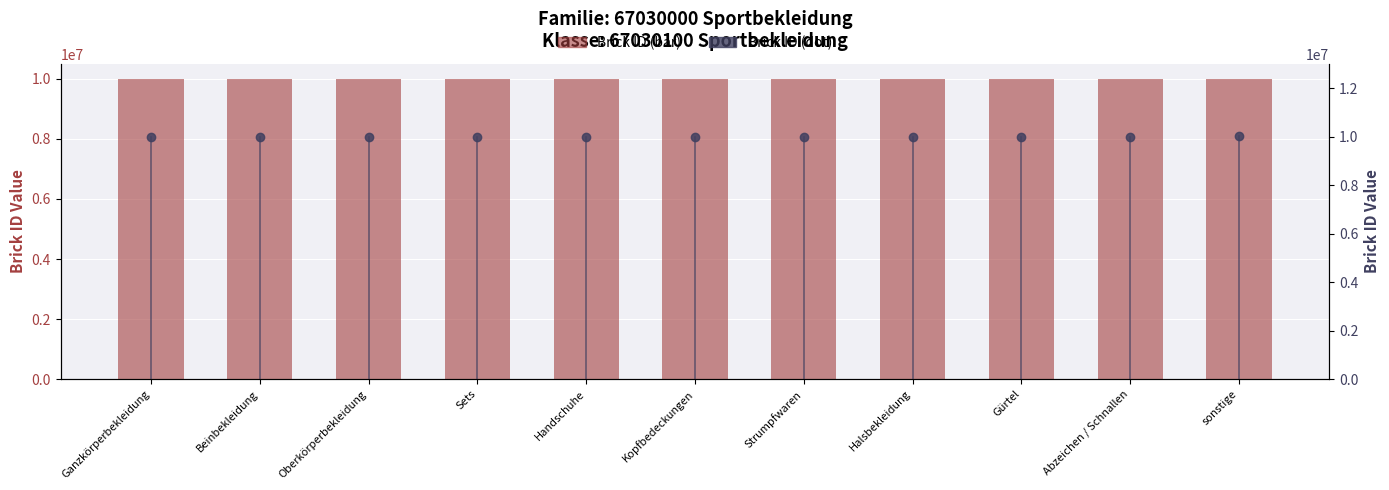

What is the difference between the maximum and minimum values?

5498